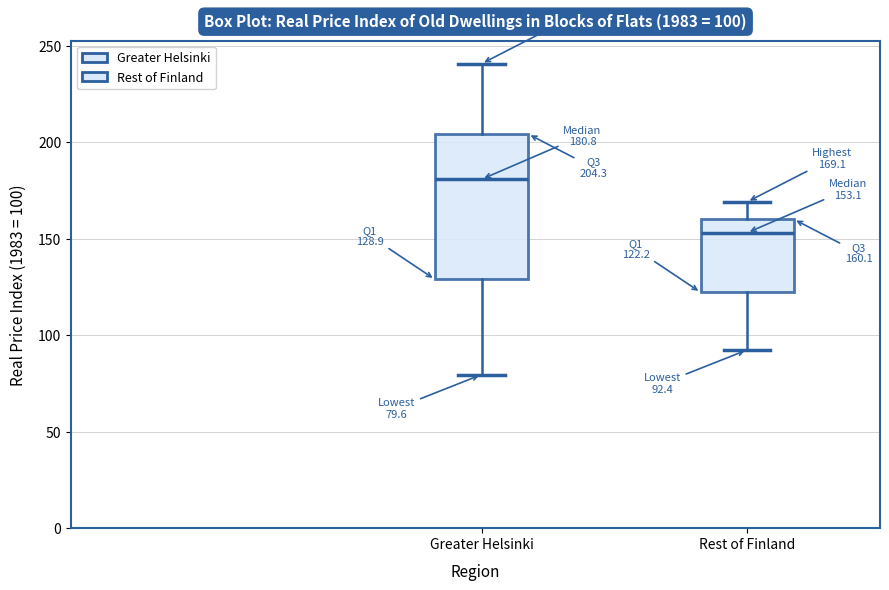

Which box has the lowest median line?

Rest of Finland